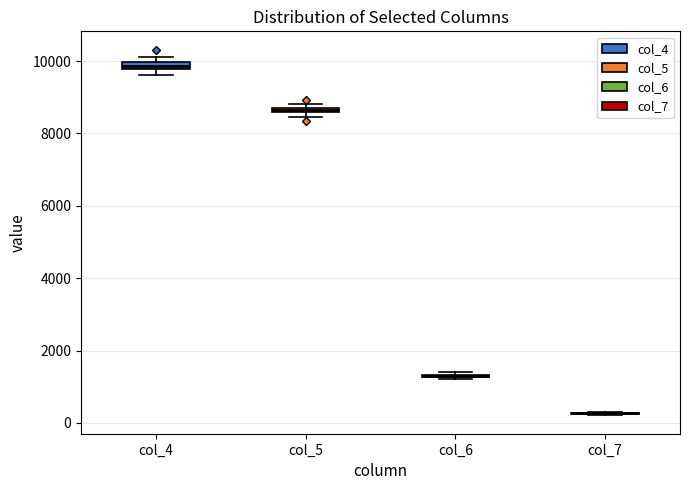

Where is the upper edge of the box for col_5 on the y-axis? The values are not printed on the chart, so give them approximately, as read against the axis.

8800